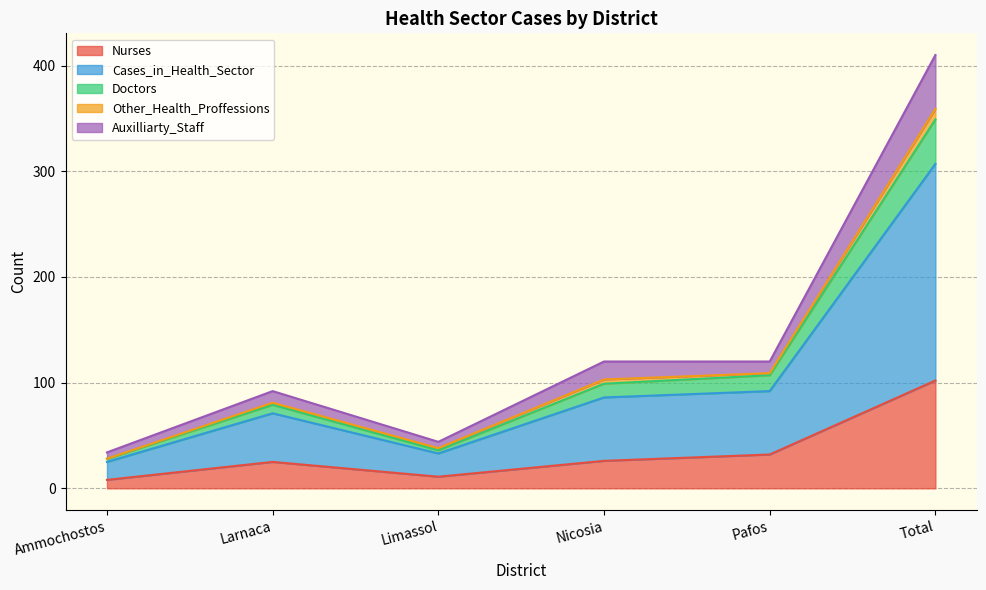

Is it true that Auxilliarty_Staff equals 481 at Total?

False